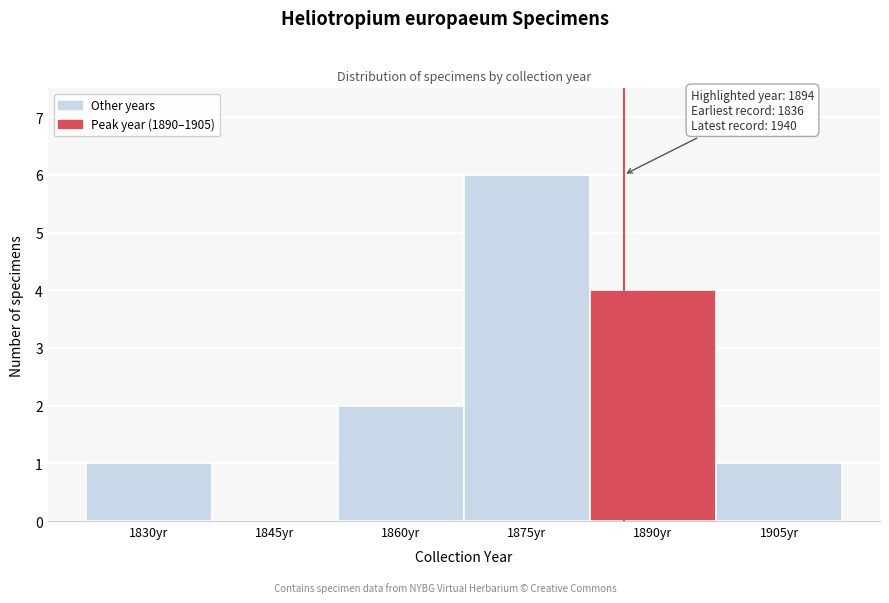

Reading left to right, what are all the values shown in this chart?

1830yr=1	1845yr=0	1860yr=2	1875yr=6	1890yr=4	1905yr=1